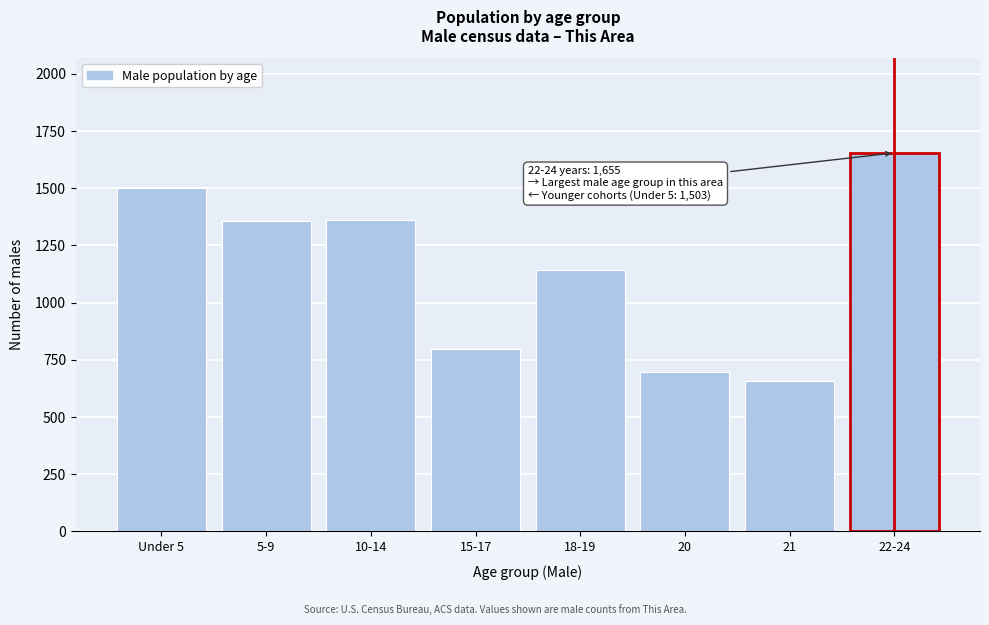

What is the greatest value displayed?

1655